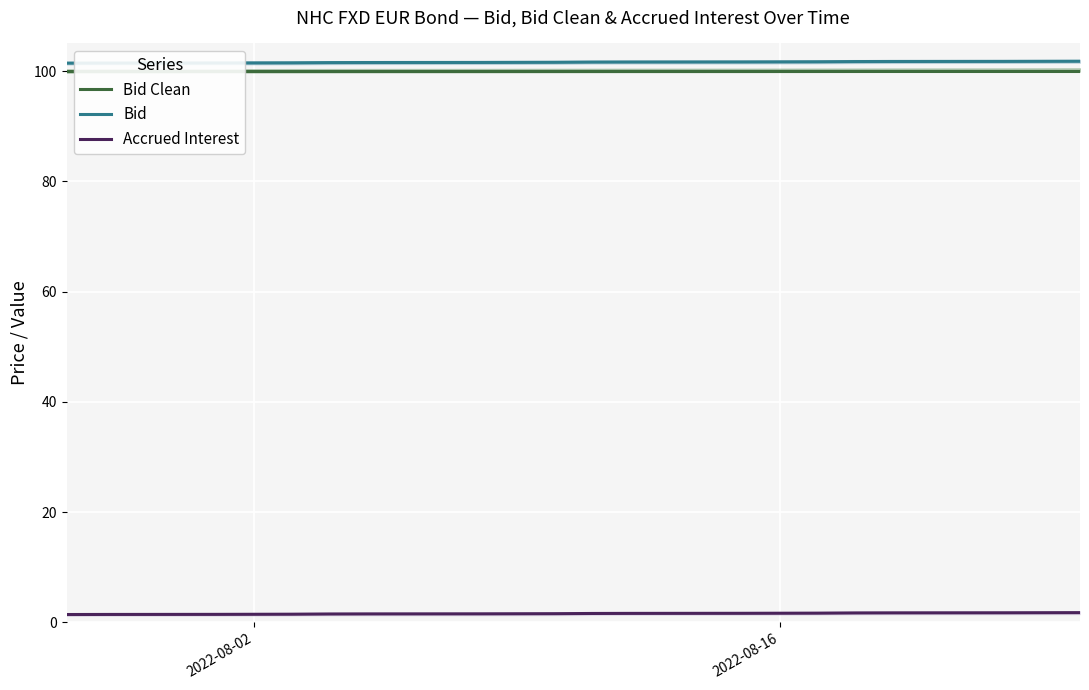

What is the lowest value of the Bid series?

101.4